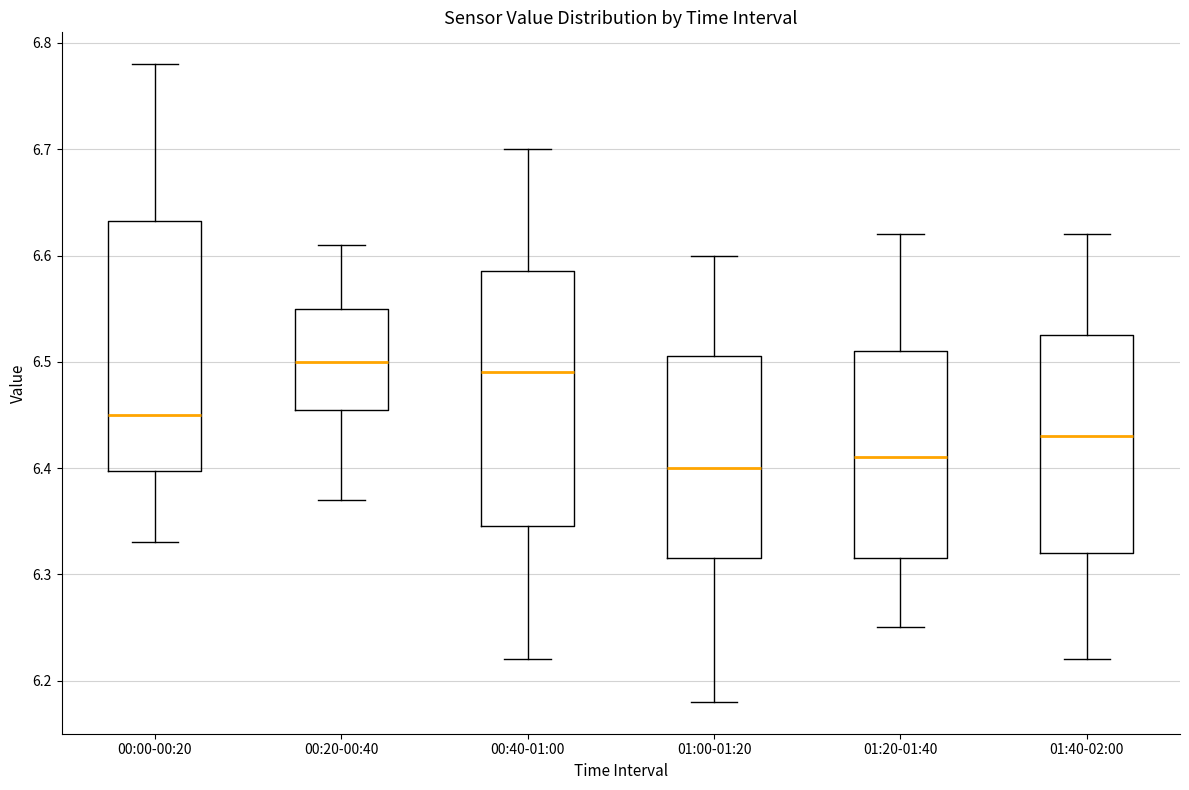

Reading left to right, transcribe this box plot: for each box, give where its median line is, the range the box spans, and where its two whiskers end, as read against the y-axis. The values are not printed on the chart, so give them approximately, as read against the axis.

00:00-00:20: median 6.45, box 6.40 to 6.63, whiskers 6.33 to 6.78
00:20-00:40: median 6.50, box 6.46 to 6.55, whiskers 6.37 to 6.61
00:40-01:00: median 6.49, box 6.35 to 6.59, whiskers 6.22 to 6.70
01:00-01:20: median 6.40, box 6.32 to 6.51, whiskers 6.18 to 6.60
01:20-01:40: median 6.41, box 6.32 to 6.51, whiskers 6.25 to 6.62
01:40-02:00: median 6.43, box 6.32 to 6.53, whiskers 6.22 to 6.62